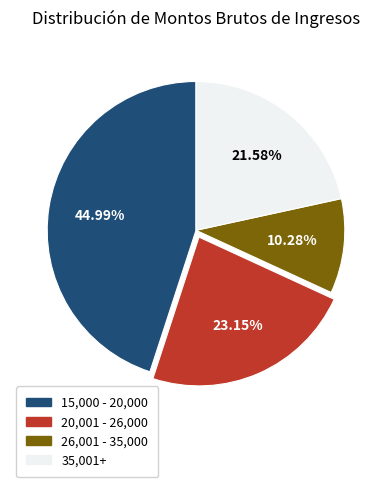

Is there a majority slice in this chart?

No